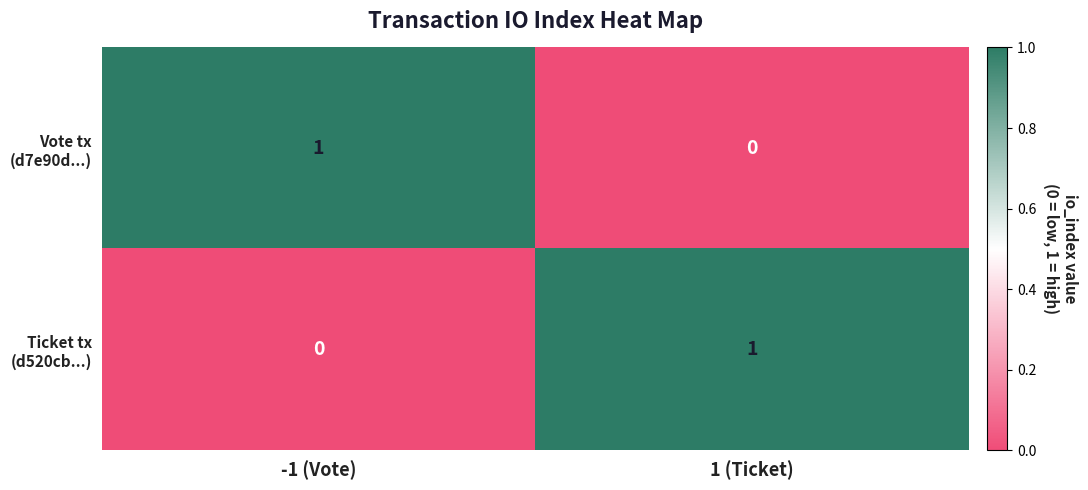

Rank the series at -1 (Vote) from highest to lowest value.

Vote tx (d7e90d...), Ticket tx (d520cb...)